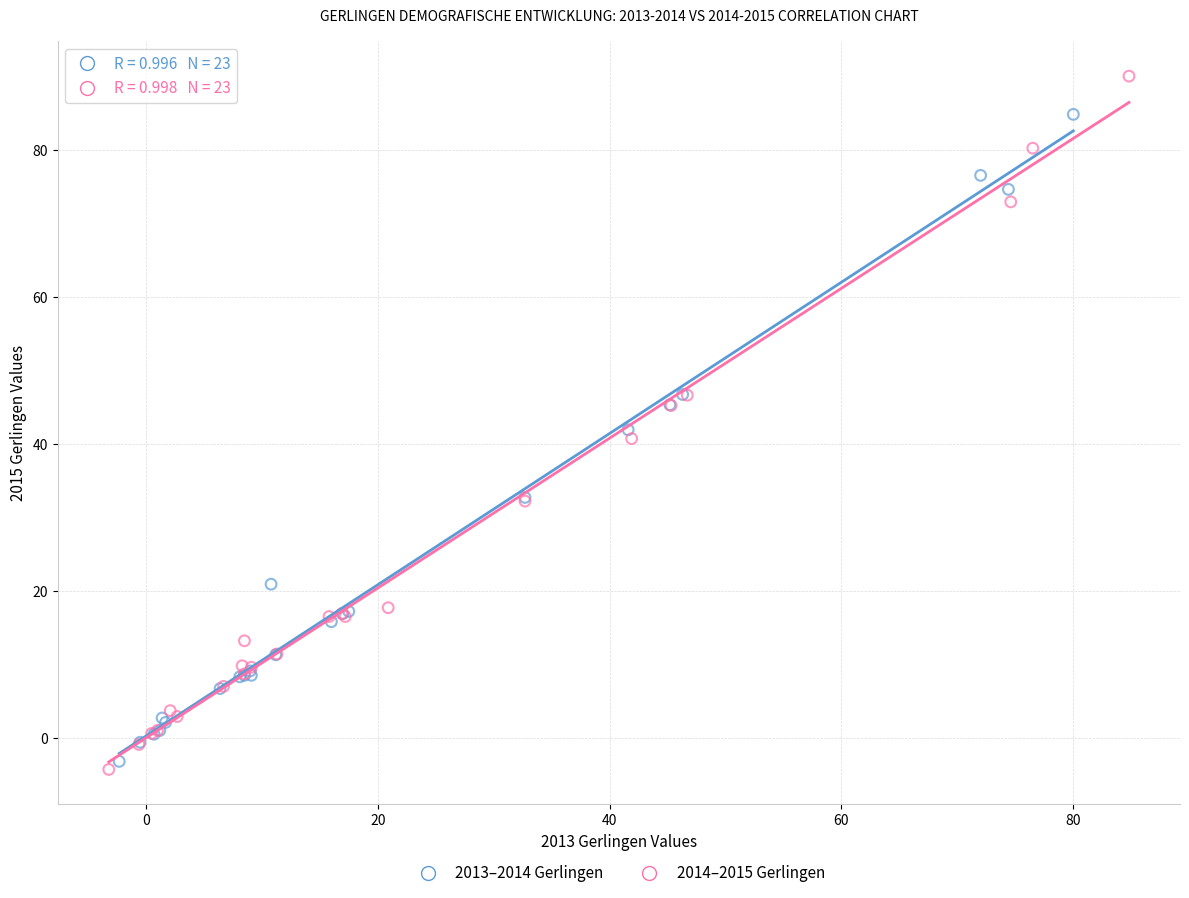

Which series reaches the maximum Y coordinate?

2014–2015 Gerlingen